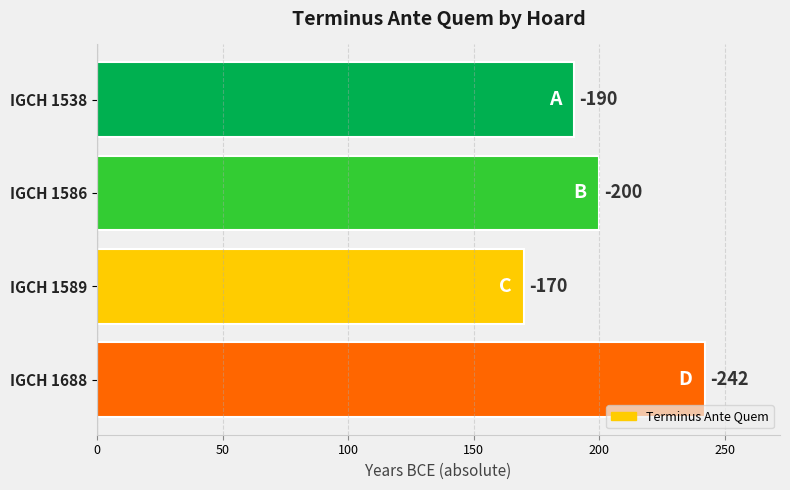

What is the difference between the maximum and minimum values?

72